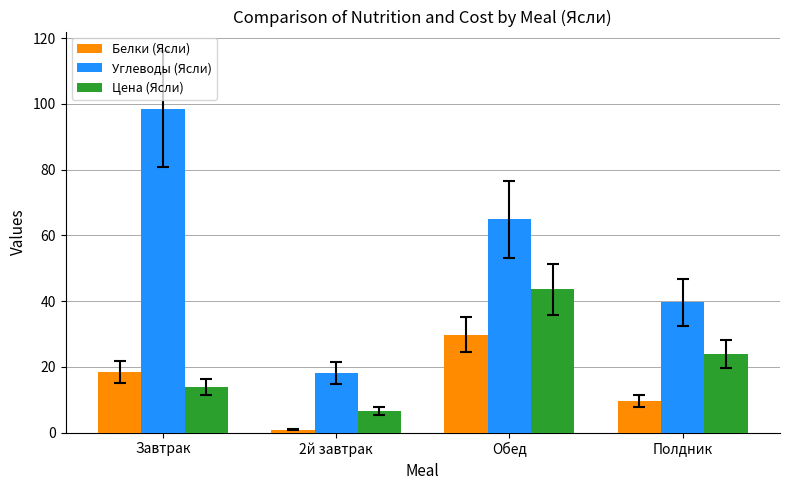

List the labels in order of Белки (Ясли) value, smallest first.

2й завтрак, Полдник, Завтрак, Обед